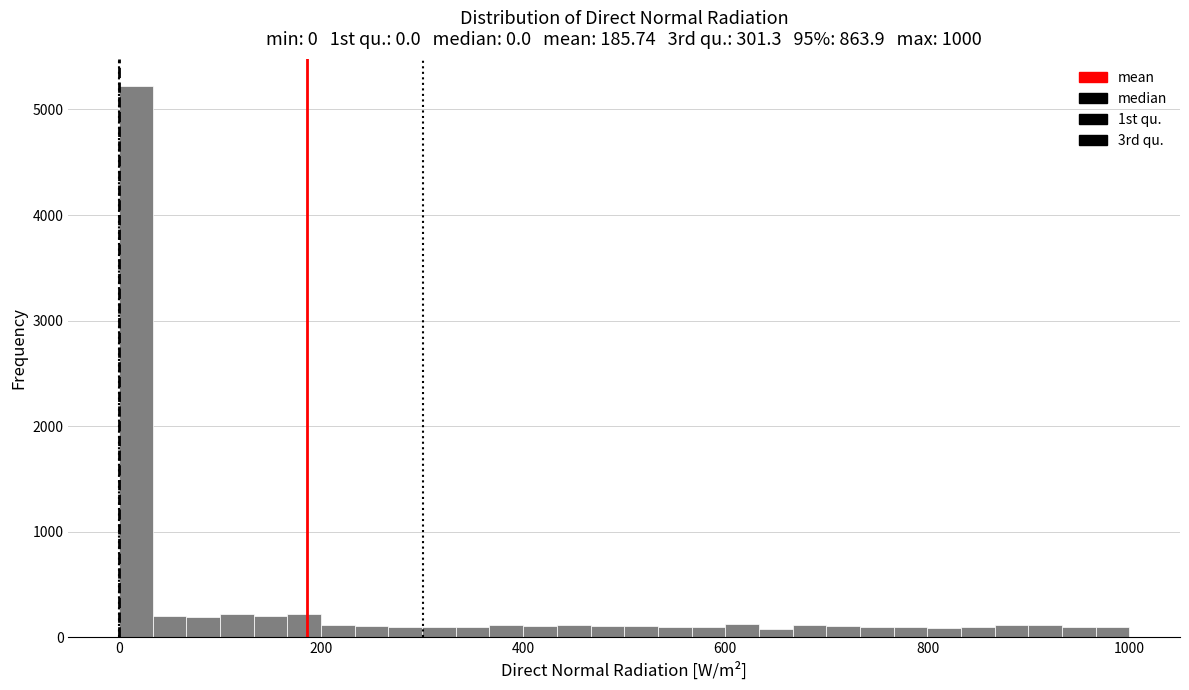

Around what value on the x-axis is the tallest bar? Give the approximate position of its centre, as read against the axis.

20